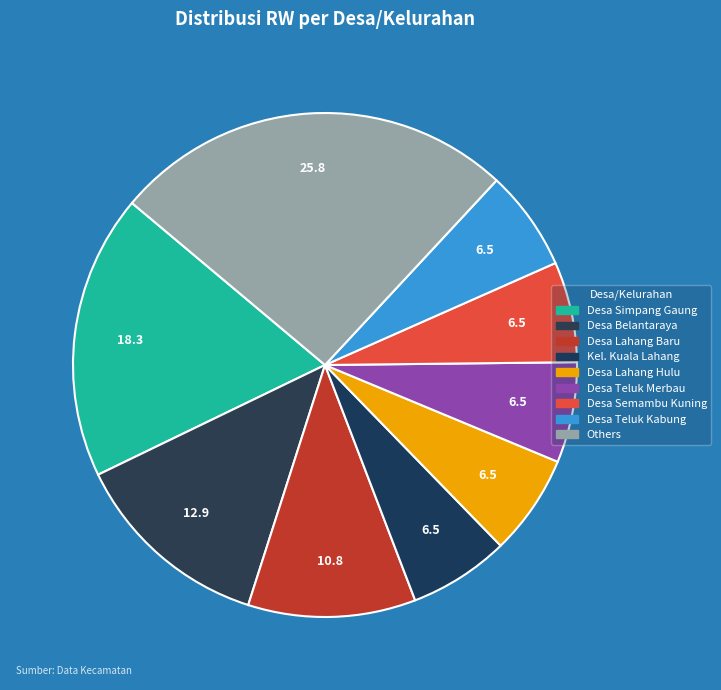

How much of the chart is everything except Desa Belantaraya?

87.1%